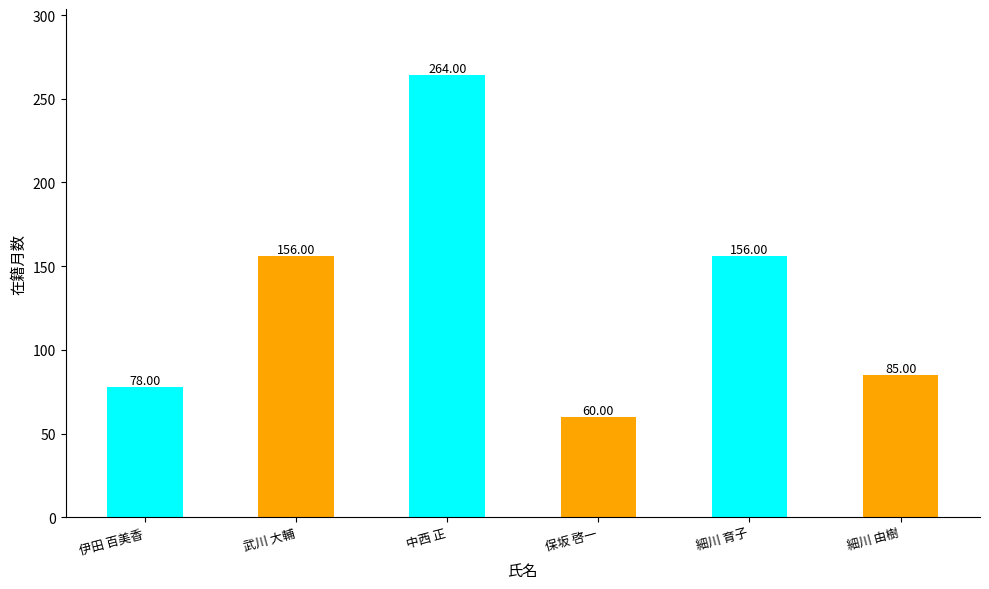

Reading left to right, transcribe all the data shown in this chart.

78	156	264	60	156	85